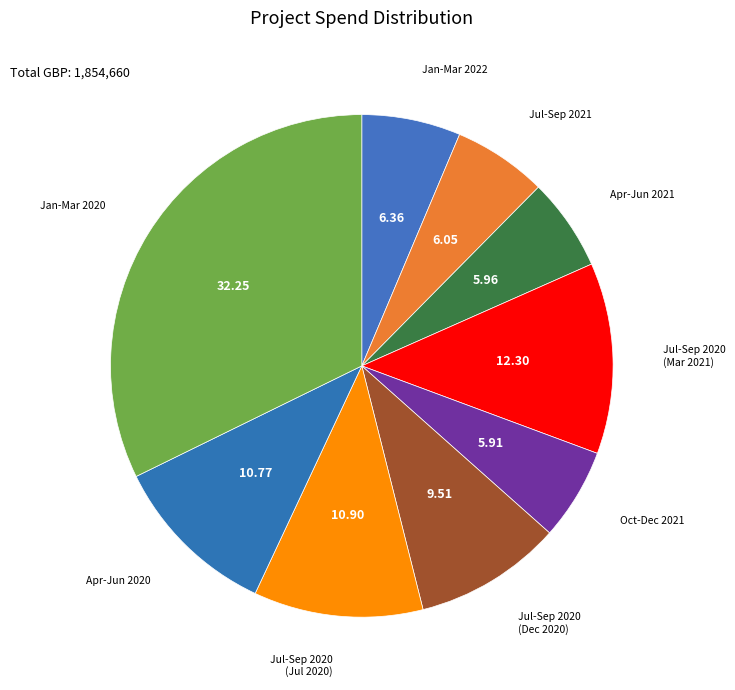

How many slices are in this pie chart?

9